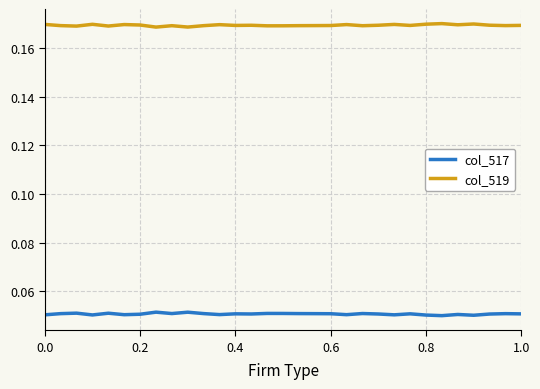

List the series in order of their peak value, highest first.

col_519, col_517